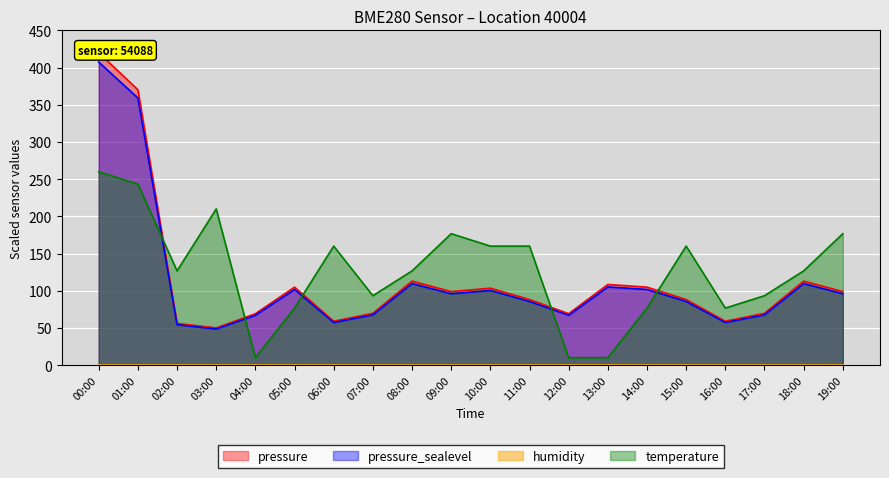

Reading left to right, transcribe all the data shown in this chart.

pressure: 420.0	370.2	56.1	50.0	69.1	104.8	59.0	69.6	112.9	98.9	103.4	88.2	69.1	108.4	104.8	88.2	59.0	69.6	112.9	98.9
temperature: 260.0	243.3	126.7	210.0	10.0	76.7	160.0	93.3	126.7	176.7	160.0	160.0	10.0	10.0	76.7	160.0	76.7	93.3	126.7	176.7
pressure_norm: 407.4	359.1	54.4	48.5	67.0	101.7	57.2	67.5	109.5	95.9	100.3	85.5	67.0	105.1	101.7	85.5	57.2	67.5	109.5	95.9